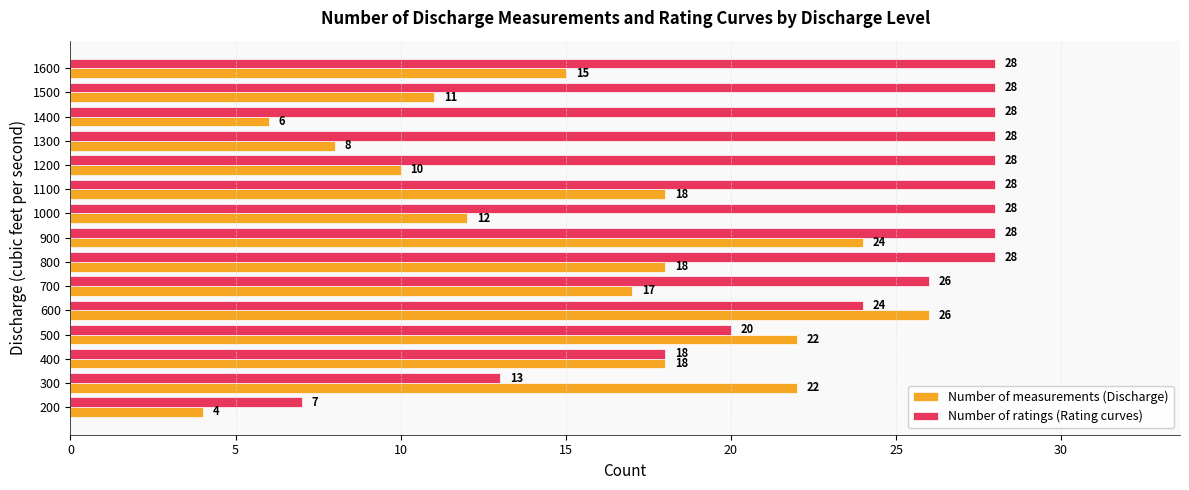

How many distinct data groups are displayed?

2